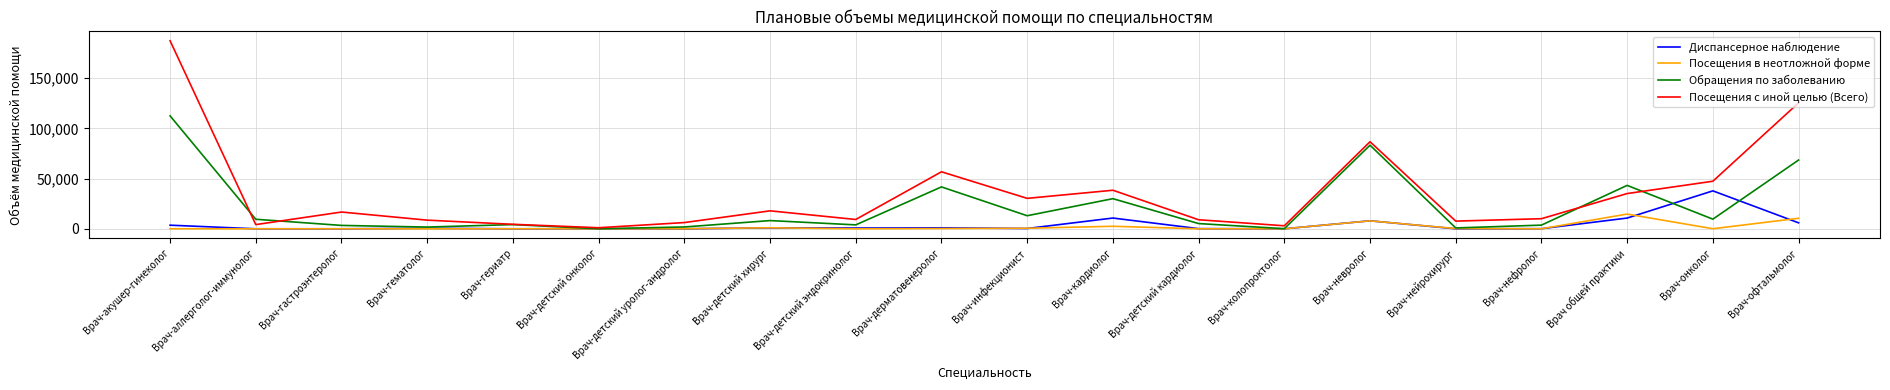

At which category is the sum across all series the highest?

Врач-акушер-гинеколог